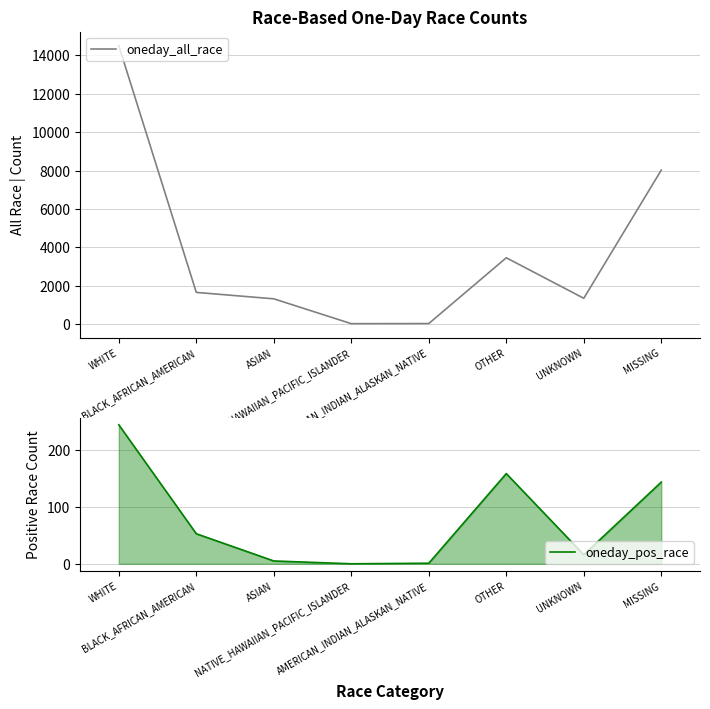

Reading left to right, extract all data points from this chart.

oneday_all_race: WHITE=14498	BLACK_AFRICAN_AMERICAN=1657	ASIAN=1323	NATIVE_HAWAIIAN_PACIFIC_ISLANDER=30	AMERICAN_INDIAN_ALASKAN_NATIVE=35	OTHER=3459	UNKNOWN=1351	MISSING=8022
oneday_pos_race: WHITE=245	BLACK_AFRICAN_AMERICAN=53	ASIAN=5	NATIVE_HAWAIIAN_PACIFIC_ISLANDER=0	AMERICAN_INDIAN_ALASKAN_NATIVE=1	OTHER=159	UNKNOWN=16	MISSING=144